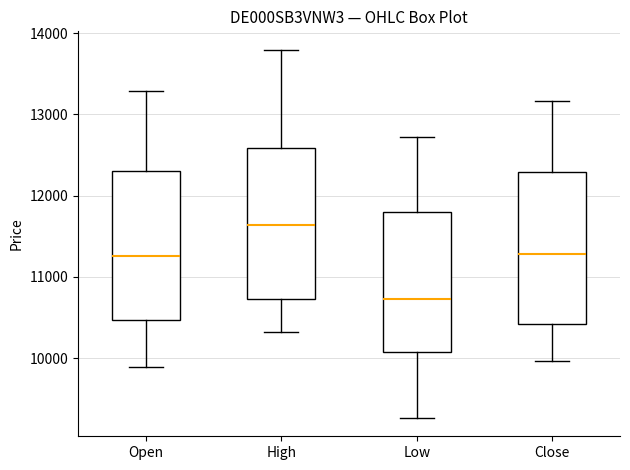

Where does the median line of the box for Open sit on the y-axis? The values are not printed on the chart, so give them approximately, as read against the axis.

11300